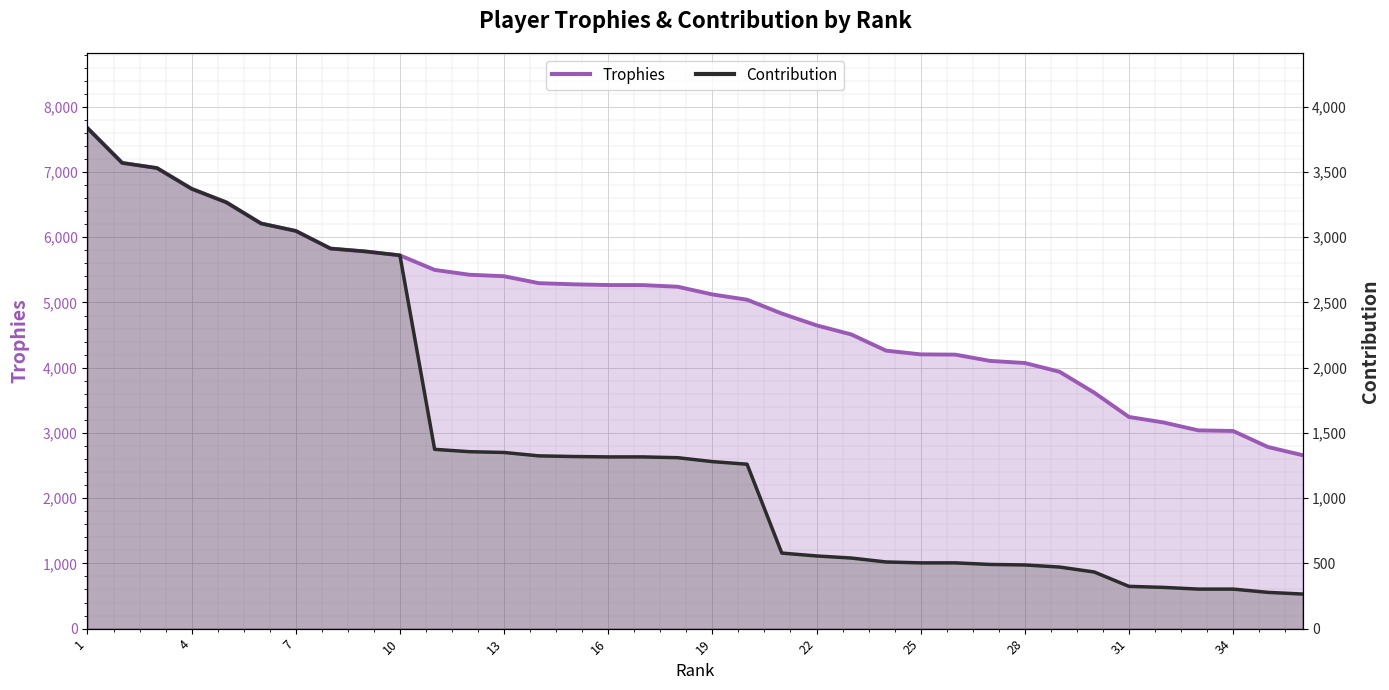

True or false: Trophies and Contribution intersect in this chart.

False